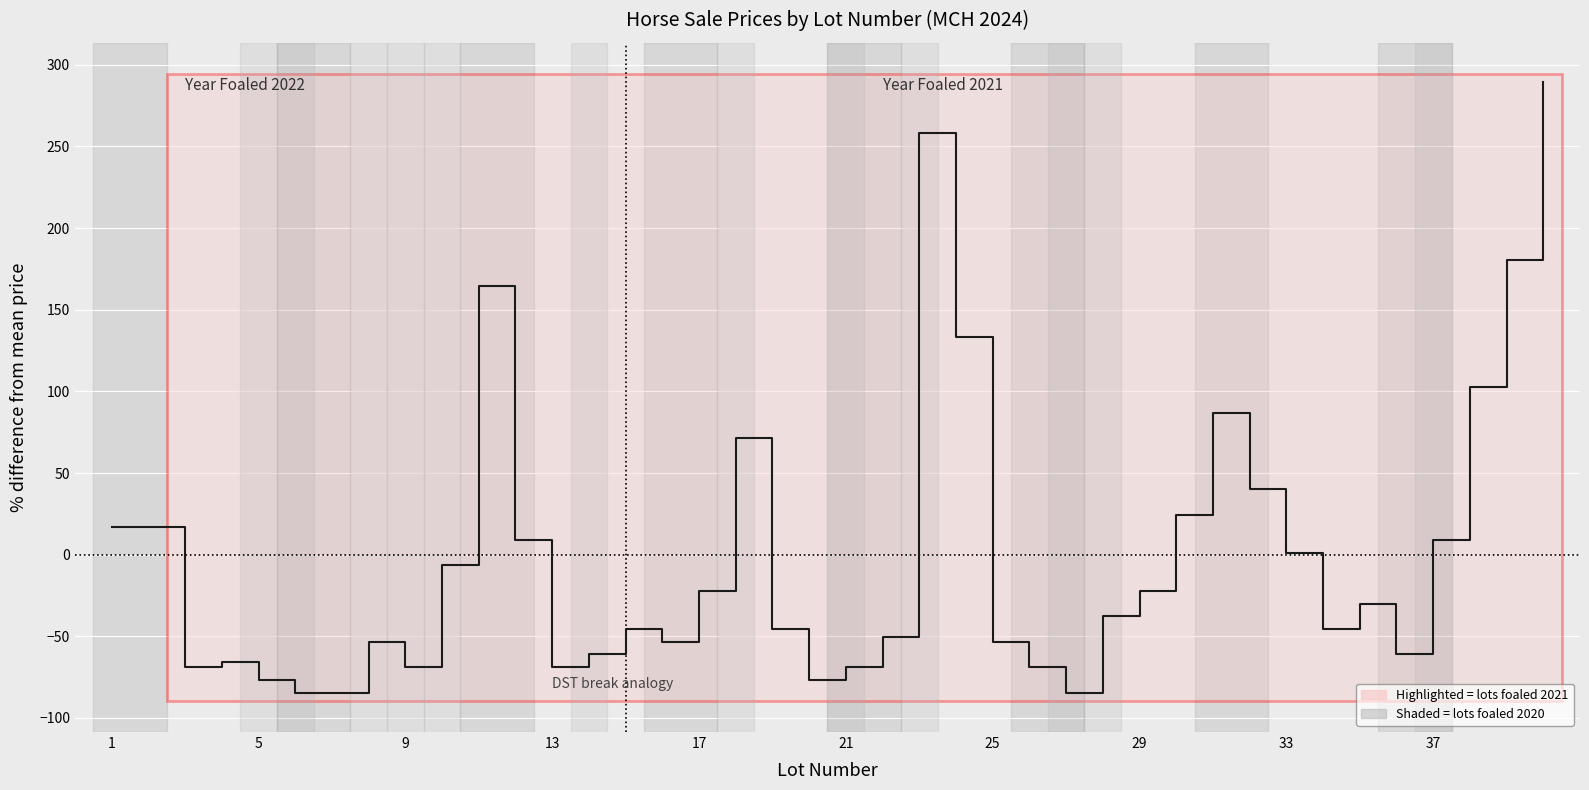

Count the number of values greater than -37.

19